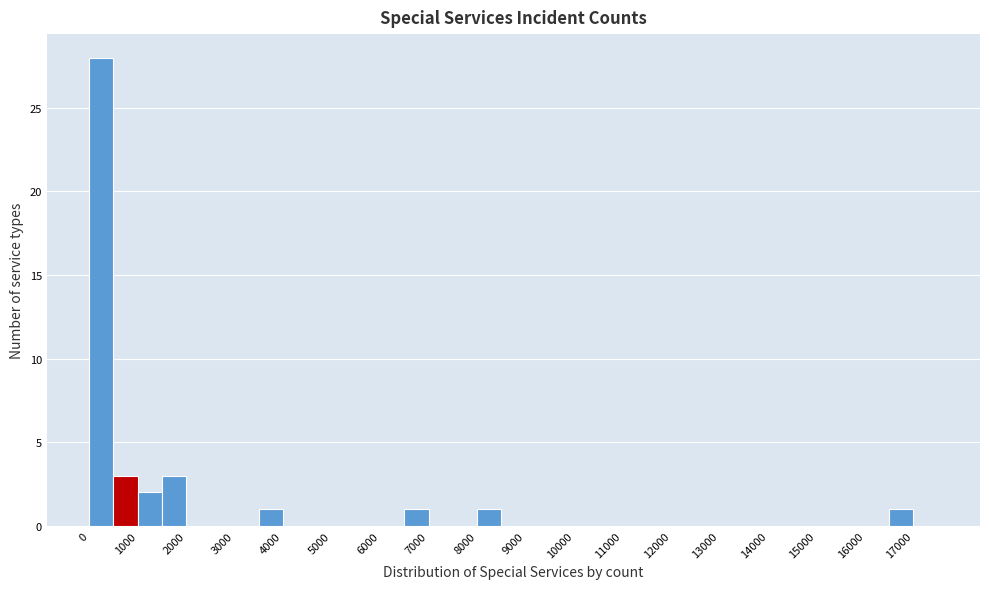

Reading left to right, transcribe this chart: for each bar, give the range it covers on the x-axis and its height. The values are not printed on the chart, so give them approximately, as read against the axis.

0 to 500: 28
500 to 1000: 3
1000 to 1500: 2
1500 to 2000: 3
2000 to 2500: 0
2500 to 3000: 0
3000 to 3500: 0
3500 to 4000: 1
4000 to 4500: 0
4500 to 5000: 0
5000 to 5500: 0
5500 to 6000: 0
6000 to 6500: 0
6500 to 7000: 1
7000 to 7500: 0
7500 to 8000: 0
8000 to 8500: 1
8500 to 9000: 0
9000 to 9500: 0
9500 to 10000: 0
10000 to 10500: 0
10500 to 11000: 0
11000 to 11500: 0
11500 to 12000: 0
12000 to 12500: 0
12500 to 13000: 0
13000 to 13500: 0
13500 to 14000: 0
14000 to 14500: 0
14500 to 15000: 0
15000 to 15500: 0
15500 to 16000: 0
16000 to 16500: 0
16500 to 17000: 1
17000 to 17500: 0